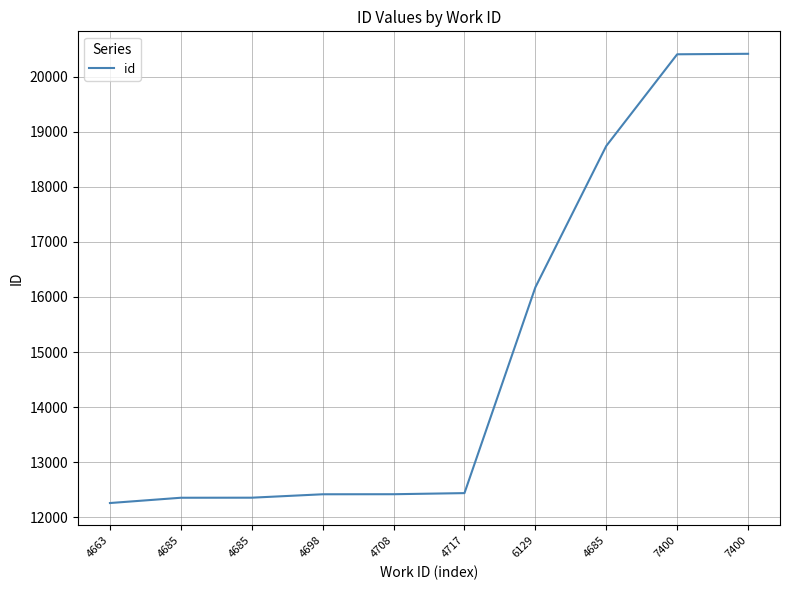

Between 7400 and 4698, which is larger?

7400